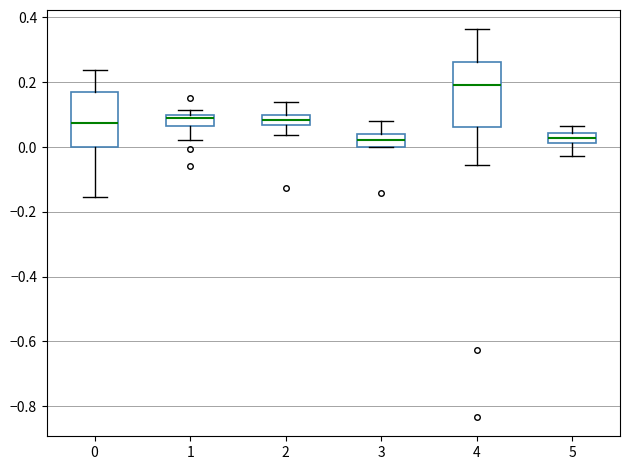

Where does the lower whisker of the box at x = 1 end on the y-axis? The values are not printed on the chart, so give them approximately, as read against the axis.

0.02